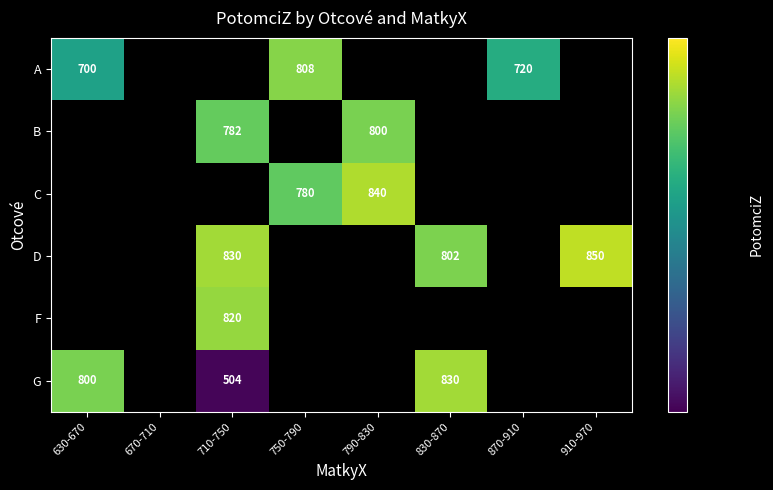

Which has a higher value, 630-670 or 750-790?

750-790